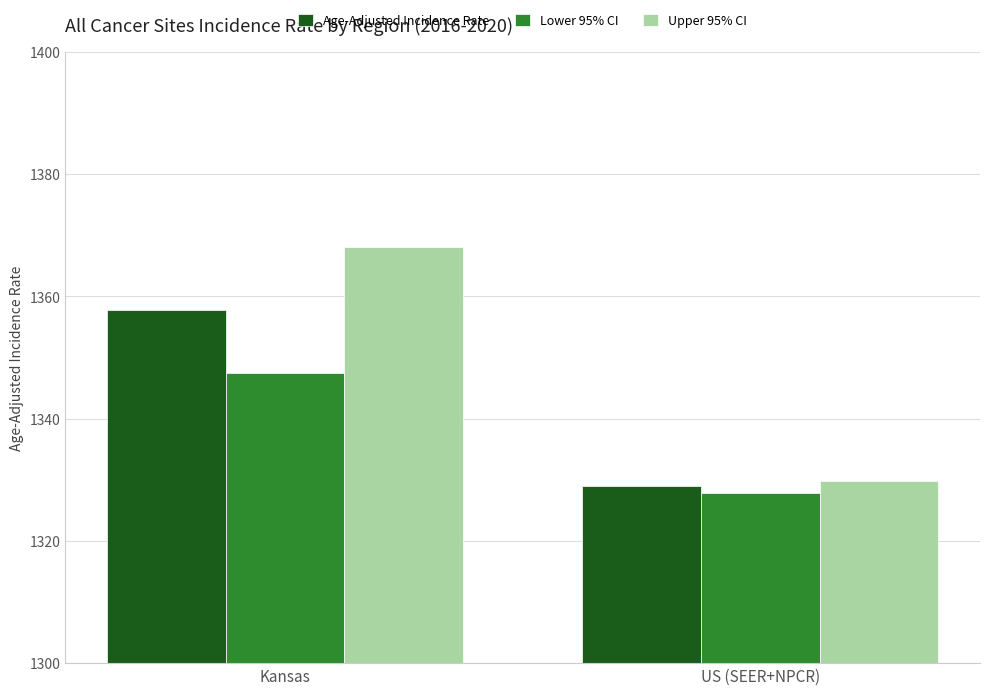

Rank the categories by Age-Adjusted Incidence Rate value from lowest to highest.

US (SEER+NPCR), Kansas